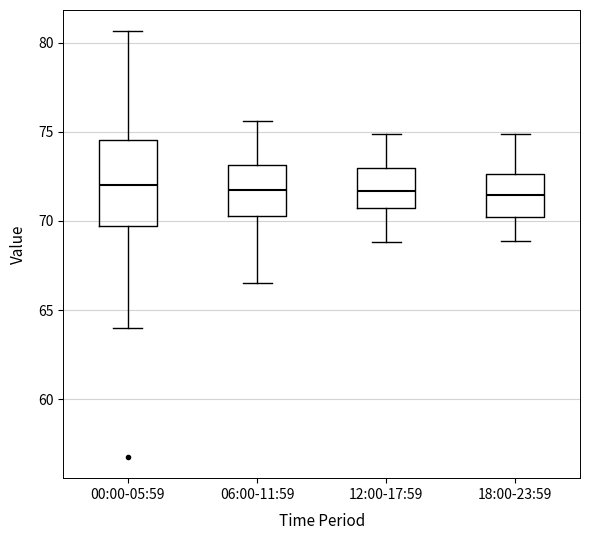

Which box is the tallest, from its lower edge to its upper edge?

00:00-05:59